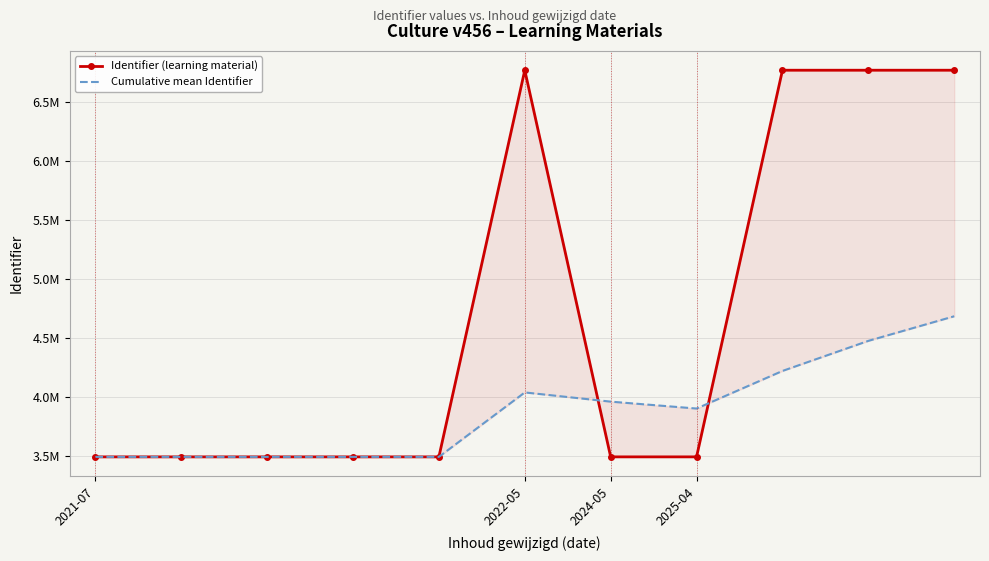

How many times do Identifier (learning material) and Cumulative mean Identifier cross each other?

2